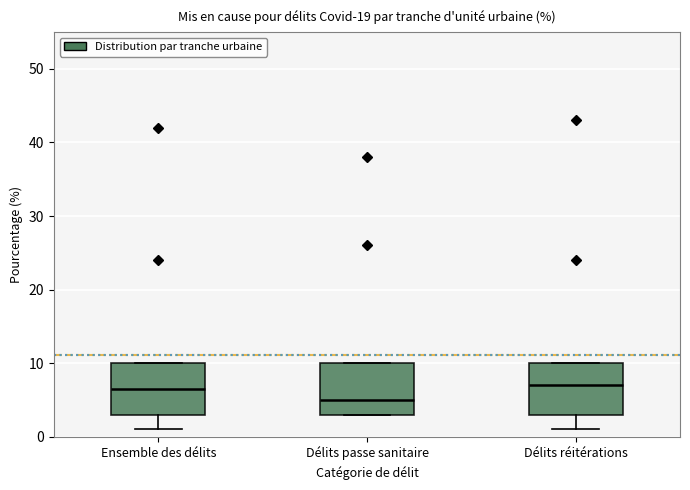

Reading left to right, transcribe this box plot: for each box, give where its median line is, the range the box spans, and where its two whiskers end, as read against the y-axis. The values are not printed on the chart, so give them approximately, as read against the axis.

Ensemble des délits: median 7, box 3 to 10, whiskers 1 to 10
Délits passe sanitaire: median 5, box 3 to 10, whiskers 3 to 10
Délits réitérations: median 7, box 3 to 10, whiskers 1 to 10